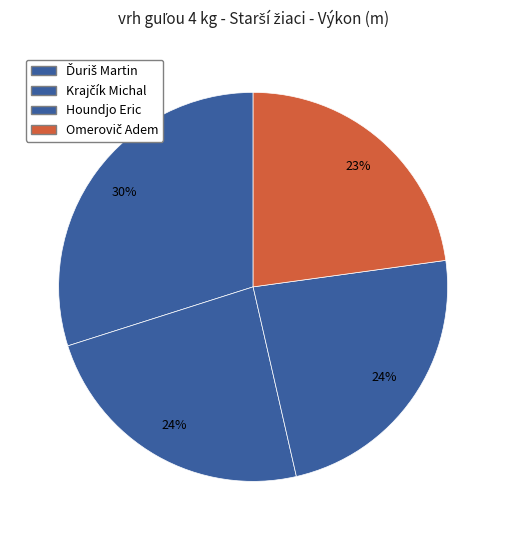

What percentage is NOT represented by Krajčík Michal?

76.3%